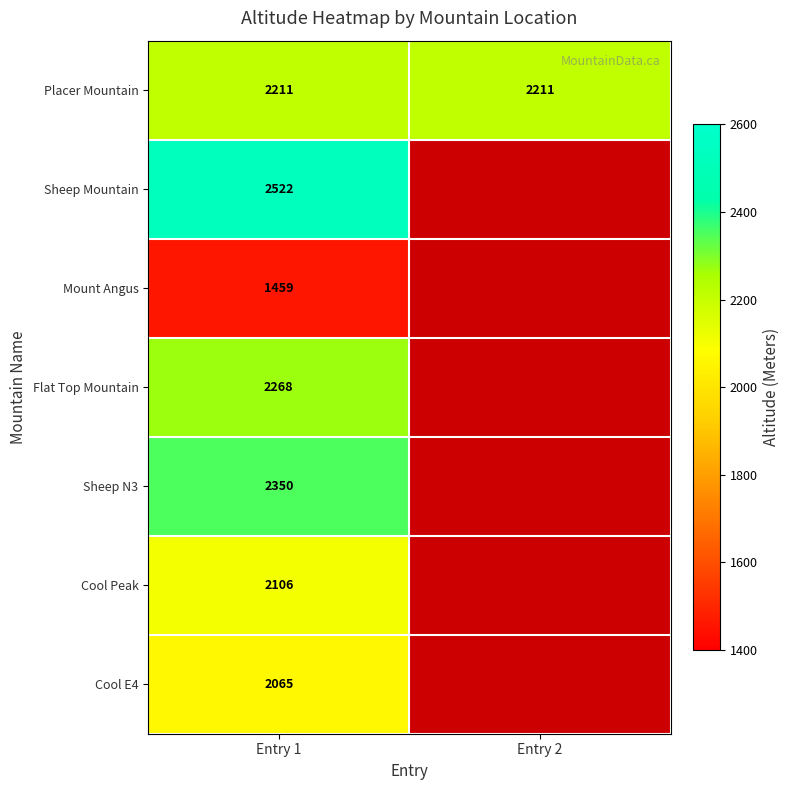

The Flat Top Mountain series shows 2268 at Entry 1. True or false?

True